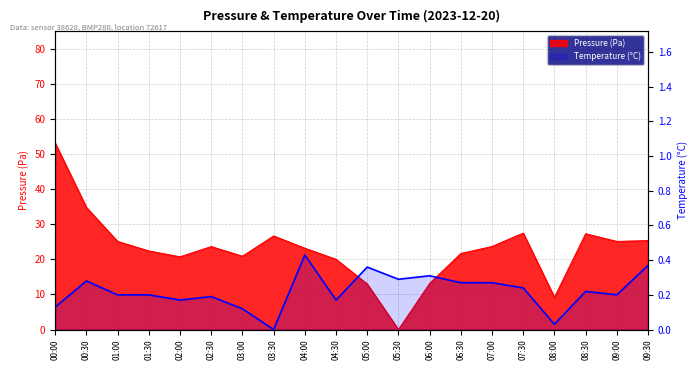

Where is the data nearest to the value 0?

03:30